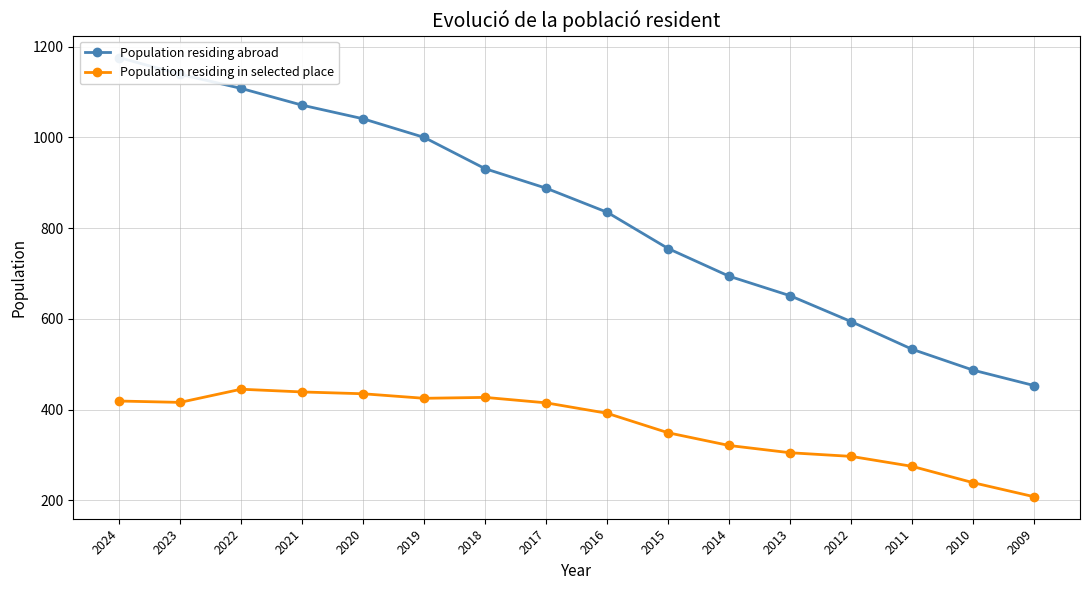

Rank the categories by Population residing in selected place value from highest to lowest.

2022, 2021, 2020, 2018, 2019, 2024, 2023, 2017, 2016, 2015, 2014, 2013, 2012, 2011, 2010, 2009